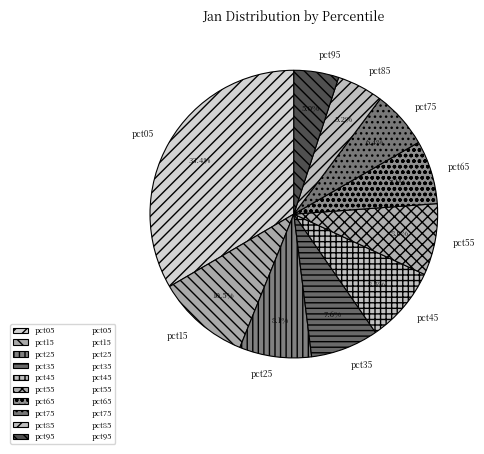

To the nearest percent, what percentage of the pie is pct85?

5%